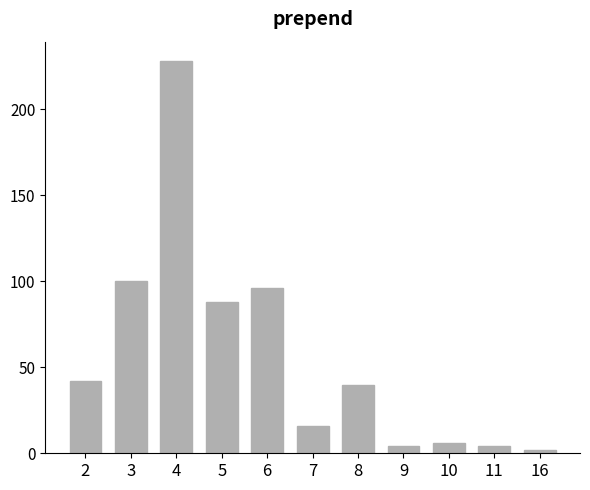

What is the sum of all values?

626